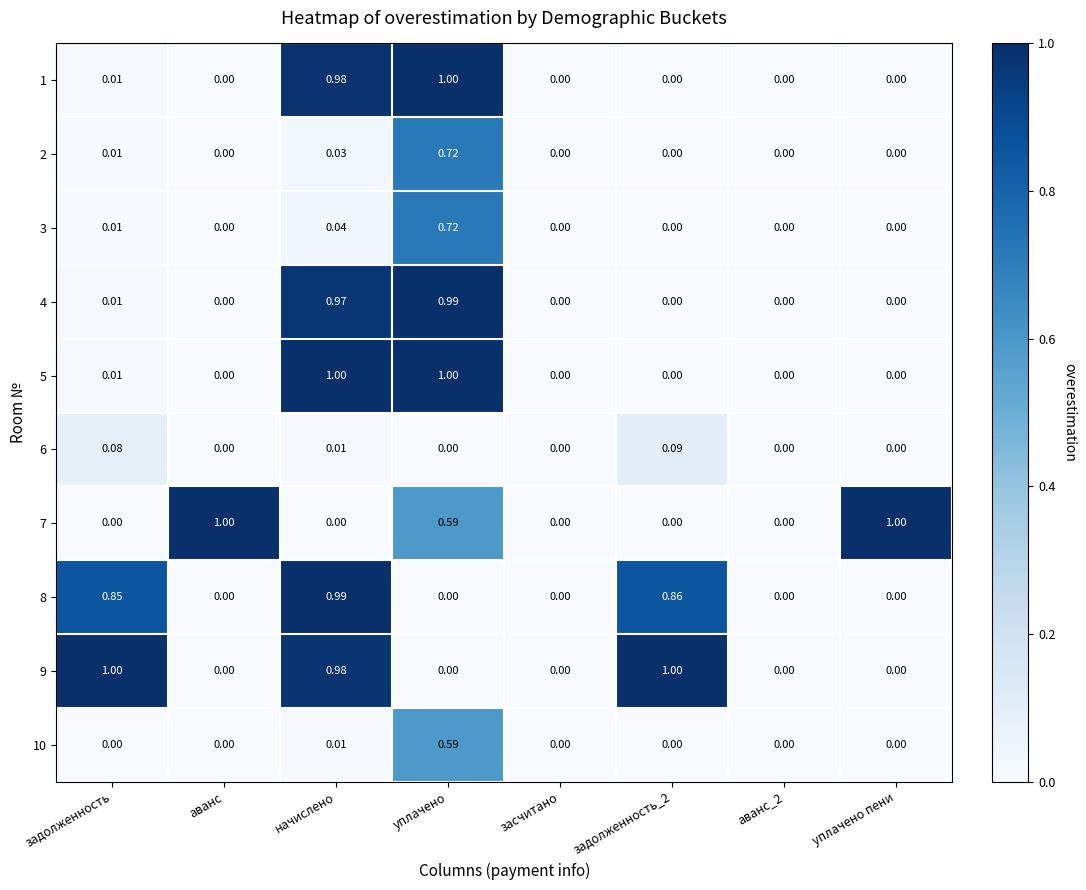

Which category has the highest value in the 10 series?

уплачено